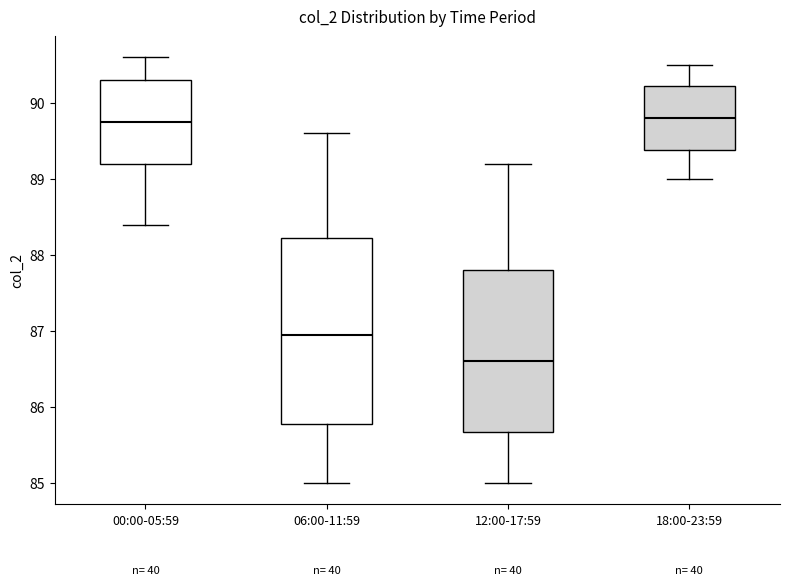

Reading left to right, read every box against the y-axis: the position of its median line, the range the box covers, and the ends of its whiskers. The values are not printed on the chart, so give them approximately, as read against the axis.

00:00-05:59: median 89.8, box 89.2 to 90.3, whiskers 88.4 to 90.6
06:00-11:59: median 87.0, box 85.8 to 88.2, whiskers 85.0 to 89.6
12:00-17:59: median 86.6, box 85.7 to 87.8, whiskers 85.0 to 89.2
18:00-23:59: median 89.8, box 89.4 to 90.2, whiskers 89.0 to 90.5